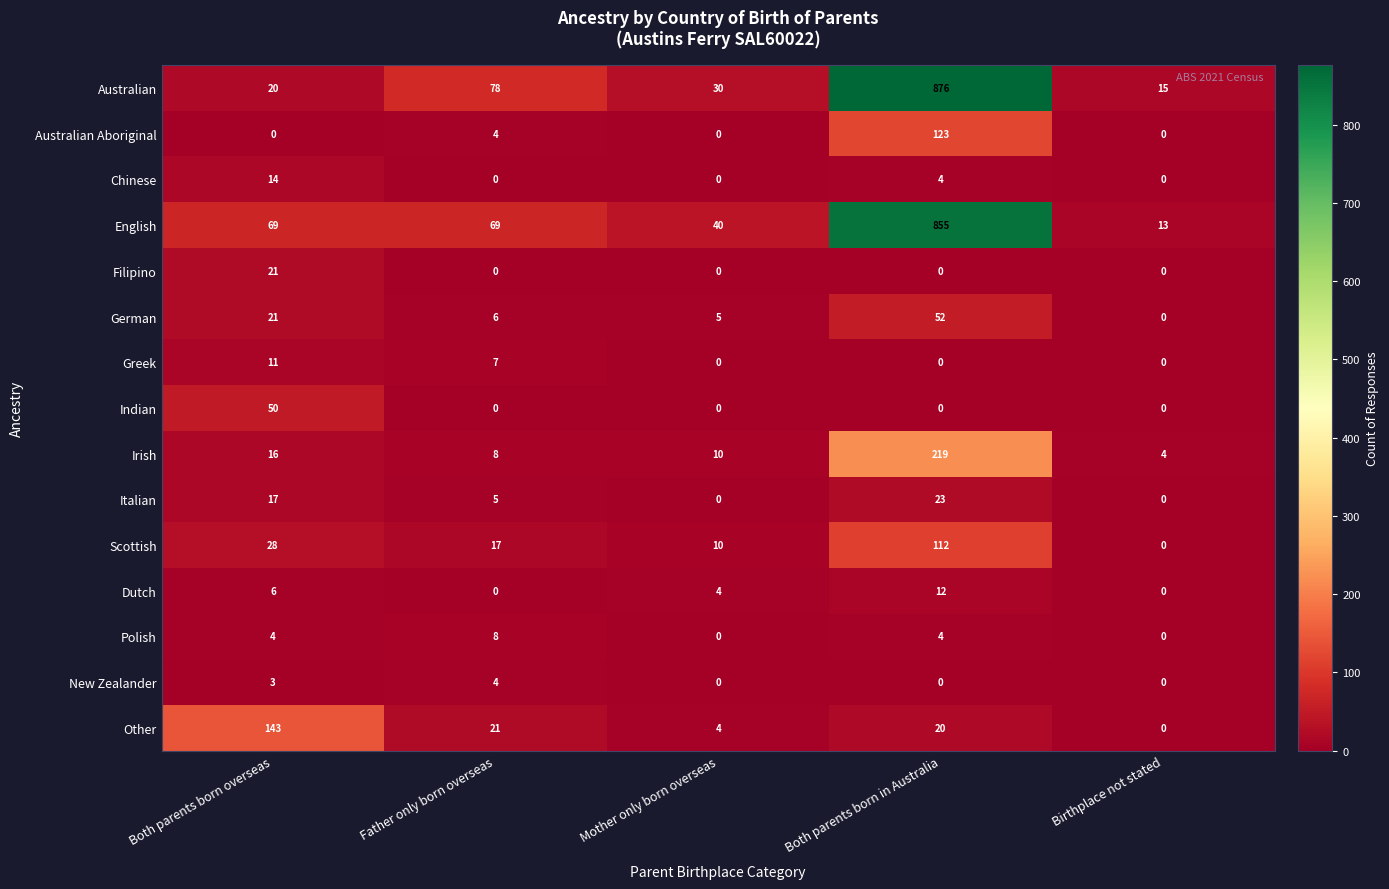

At which category is the sum across all series the highest?

Both parents born in Australia